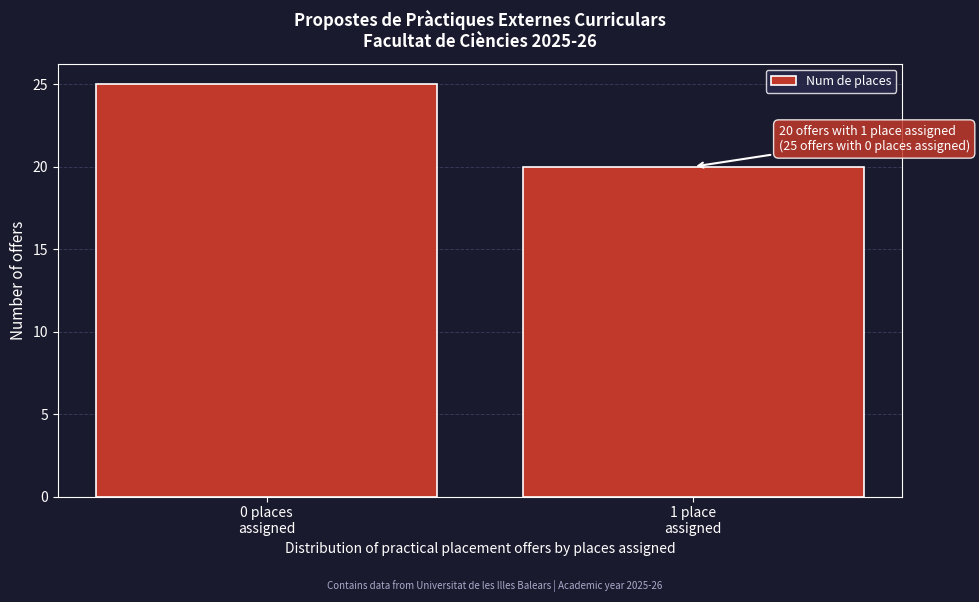

Reading right to left, list all the values displayed in this chart.

20	25